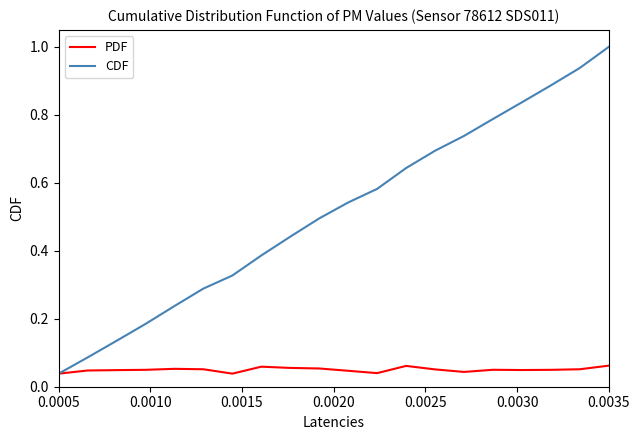

Does the chart display data point markers on the line(s)?

No